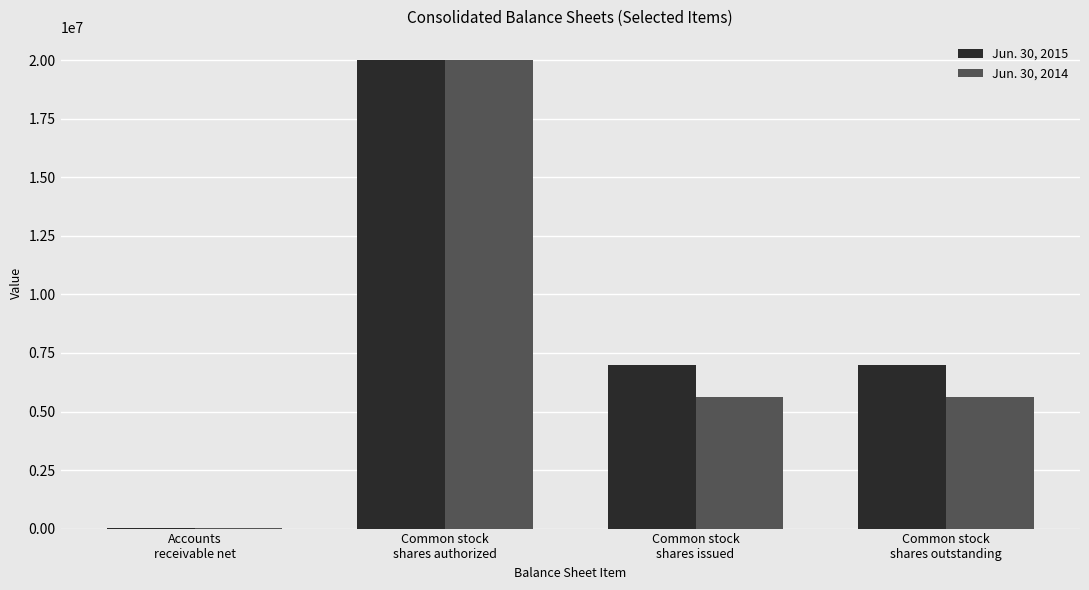

What is the maximum value shown in the chart?

20000000